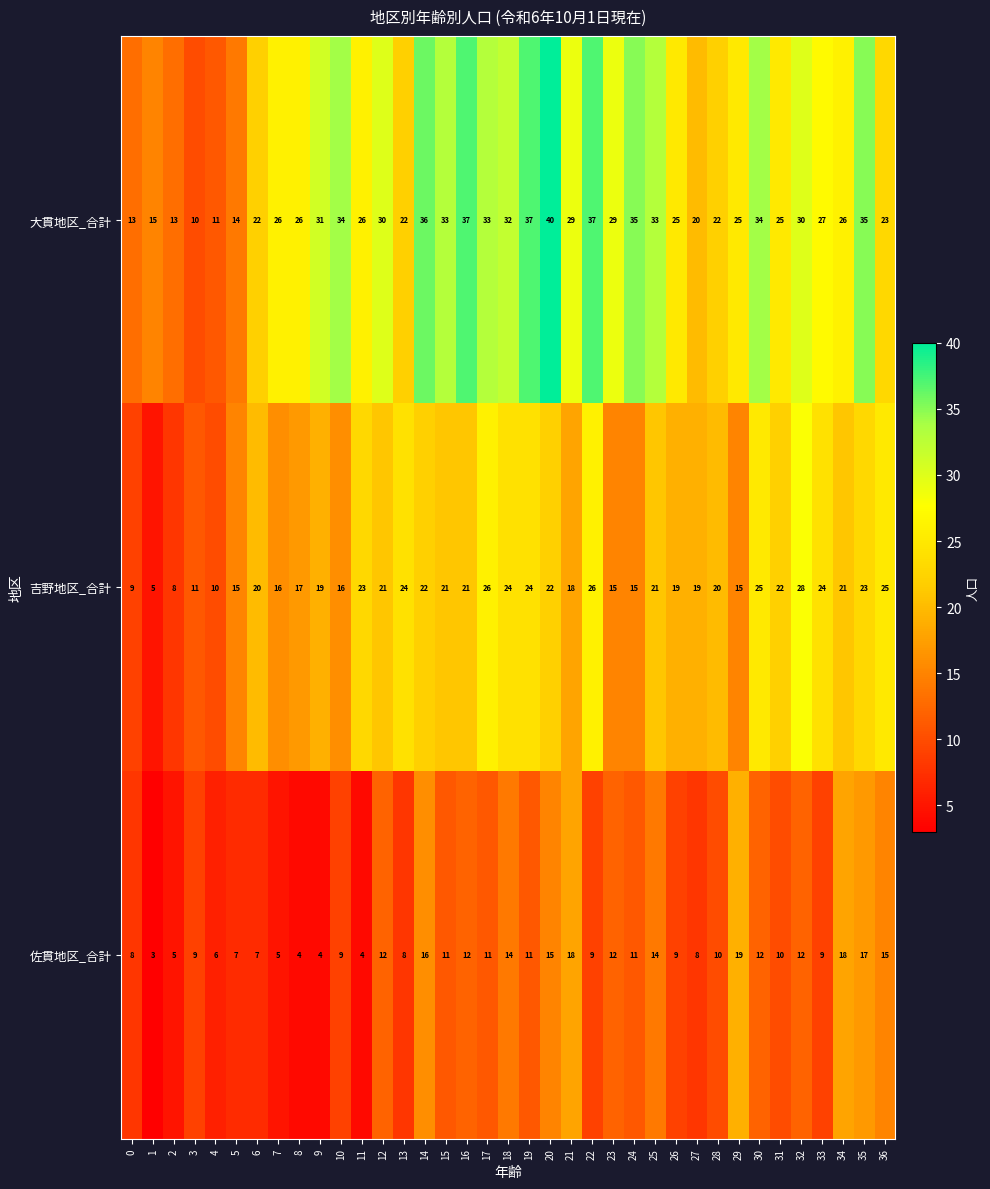

The 佐貫地区_合計 series shows 9 at 22. True or false?

True